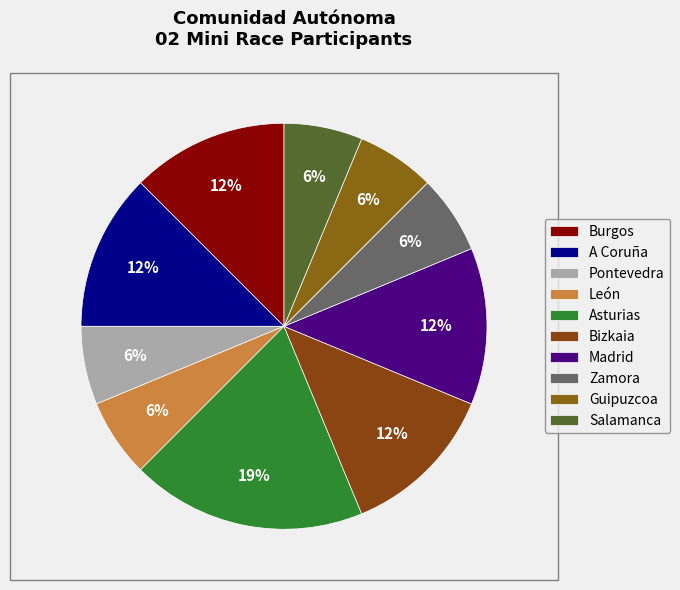

What is the ratio of the value at Madrid to the value at A Coruña?

1.0